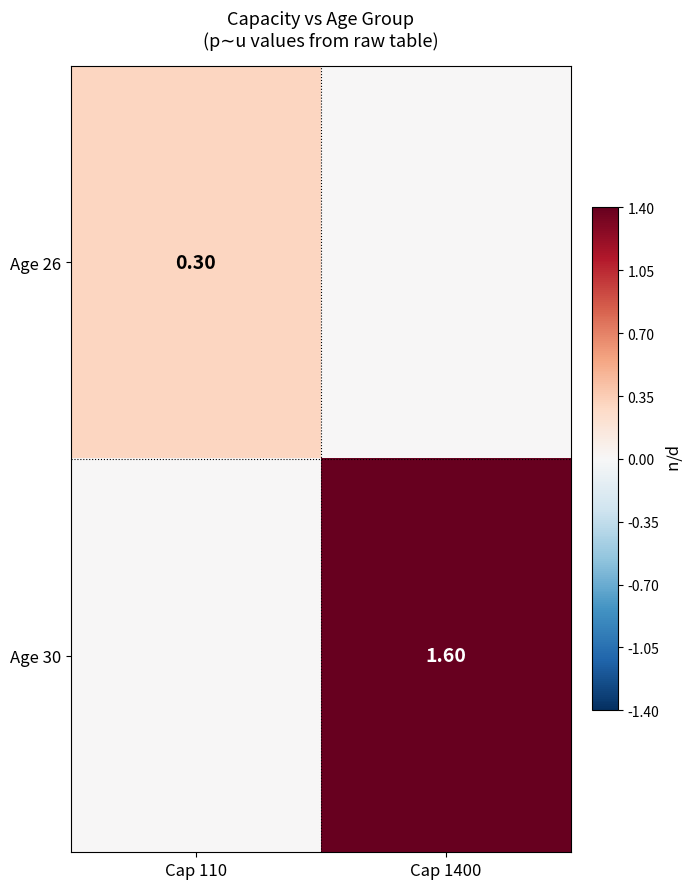

The Age 30 series shows -0.6 at Cap 110. True or false?

False